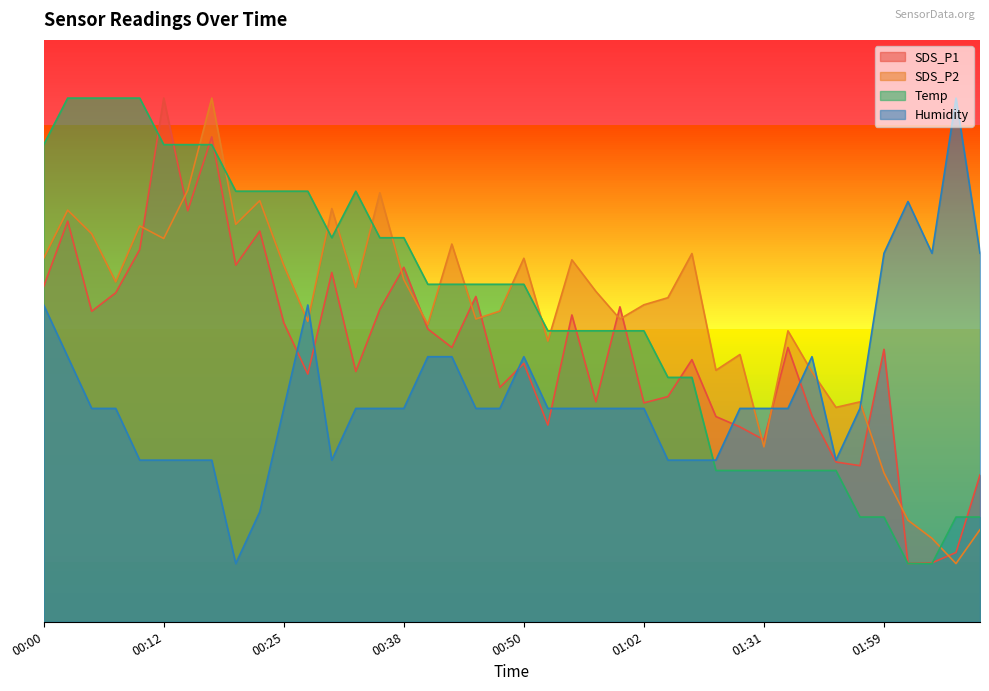

True or false: SDS_P1 has a value of 47.1 at 01:34.

True